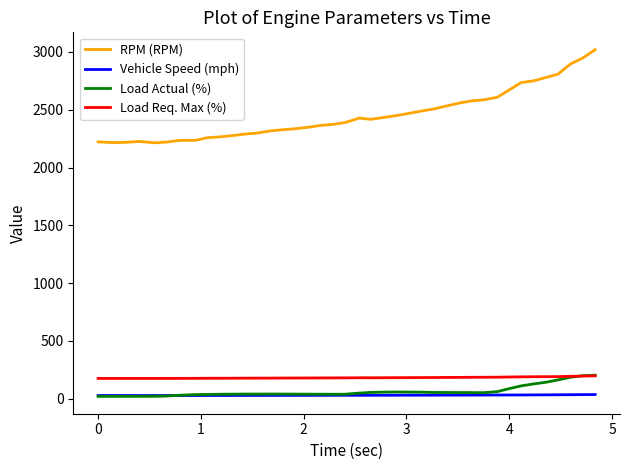

How many series are shown in this chart?

4